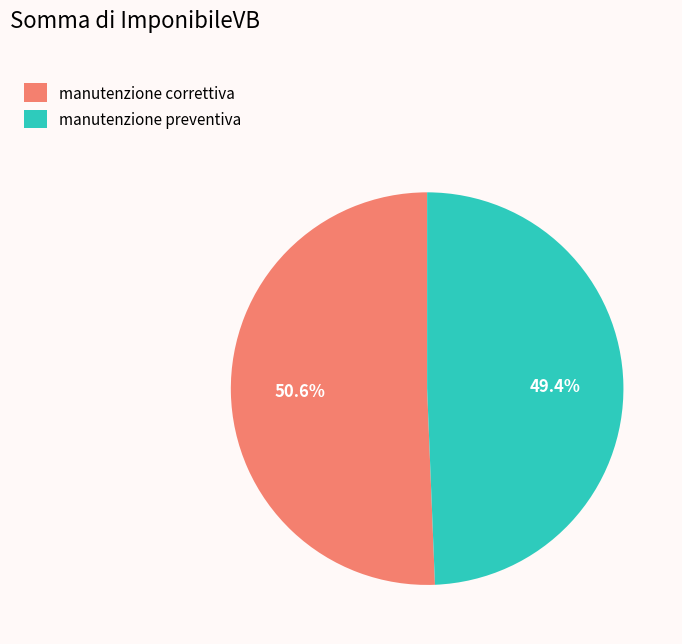

To the nearest percent, what is the average slice percentage?

50%